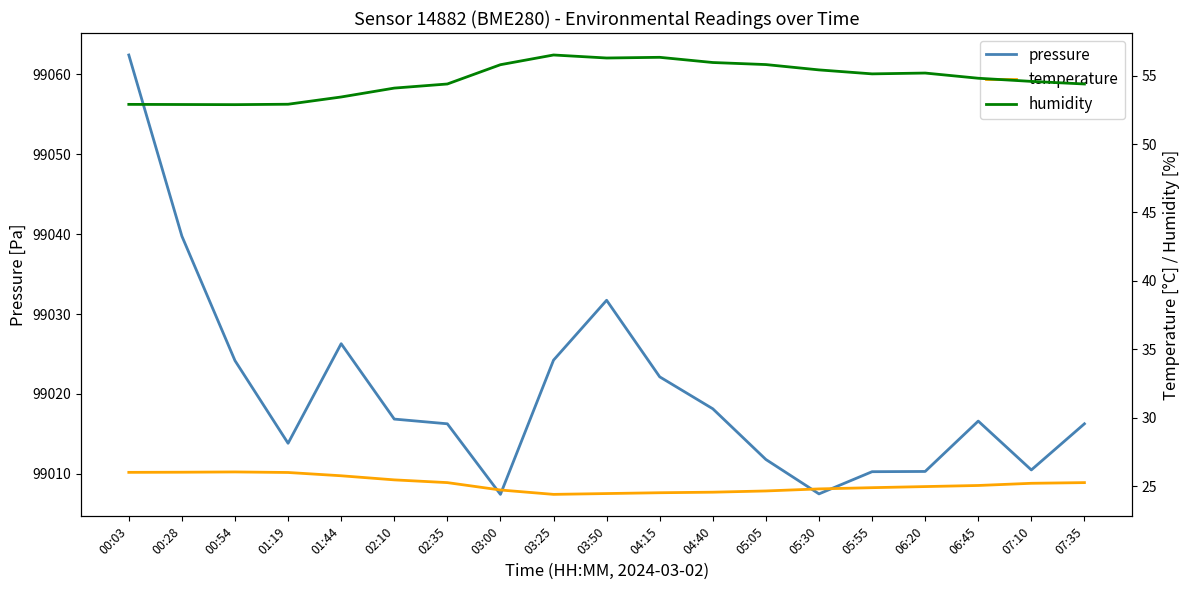

What is the label of the 13th point from the left?

05:05